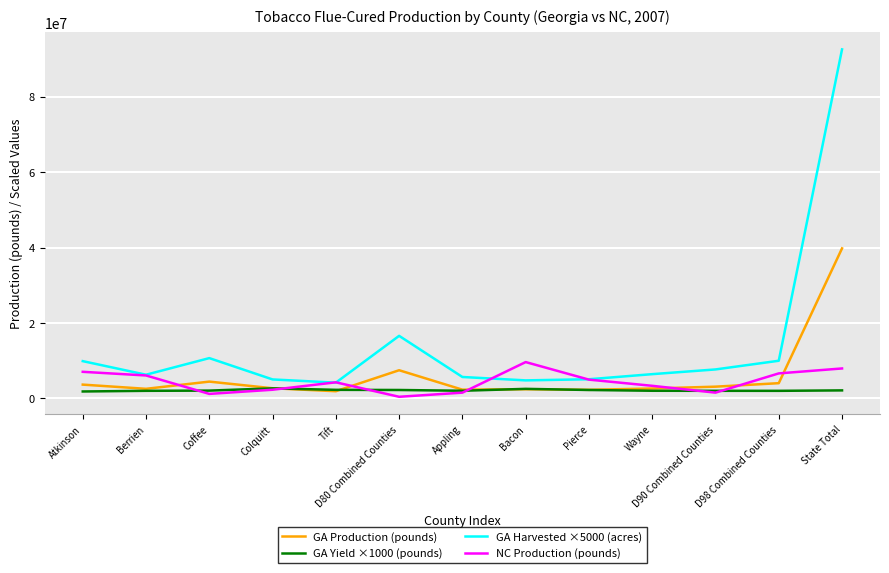

In GA Harvested ×5000 (acres), how many points are higher than both neighbors (excluding endpoints)?

2